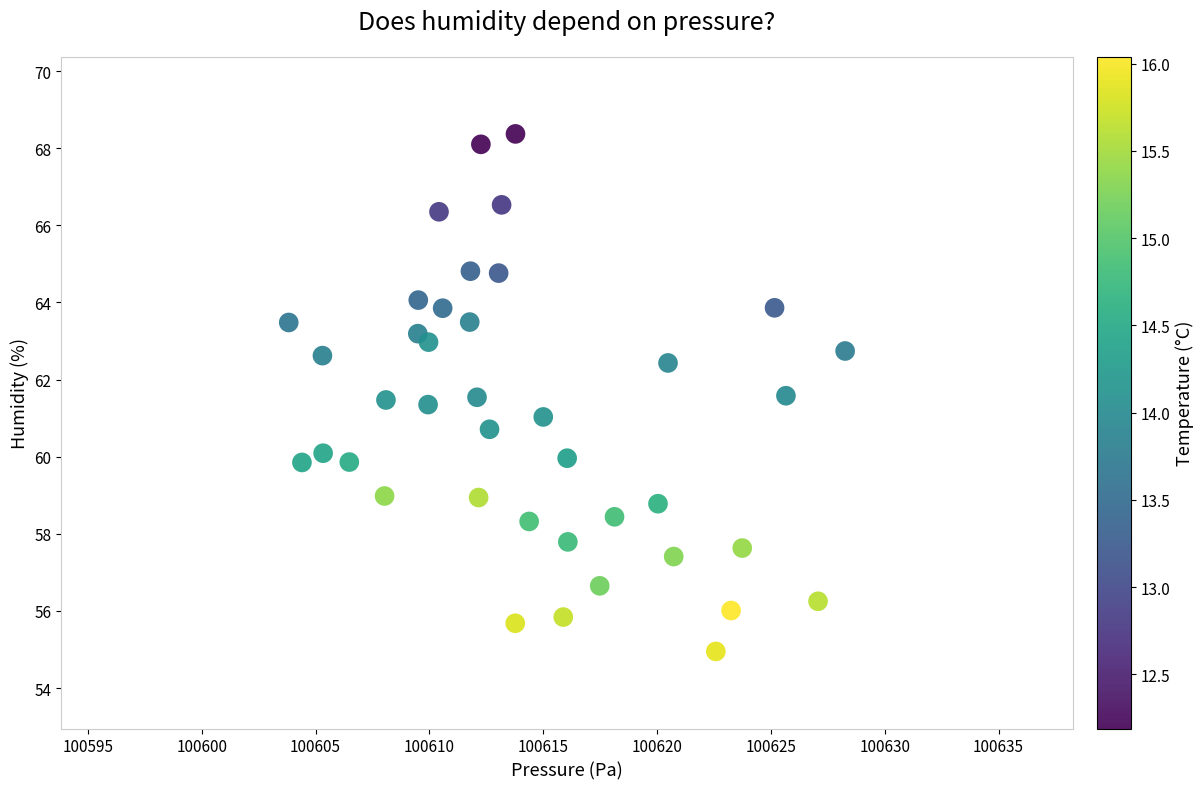

What is the range of Y values (max minus min)?

13.4